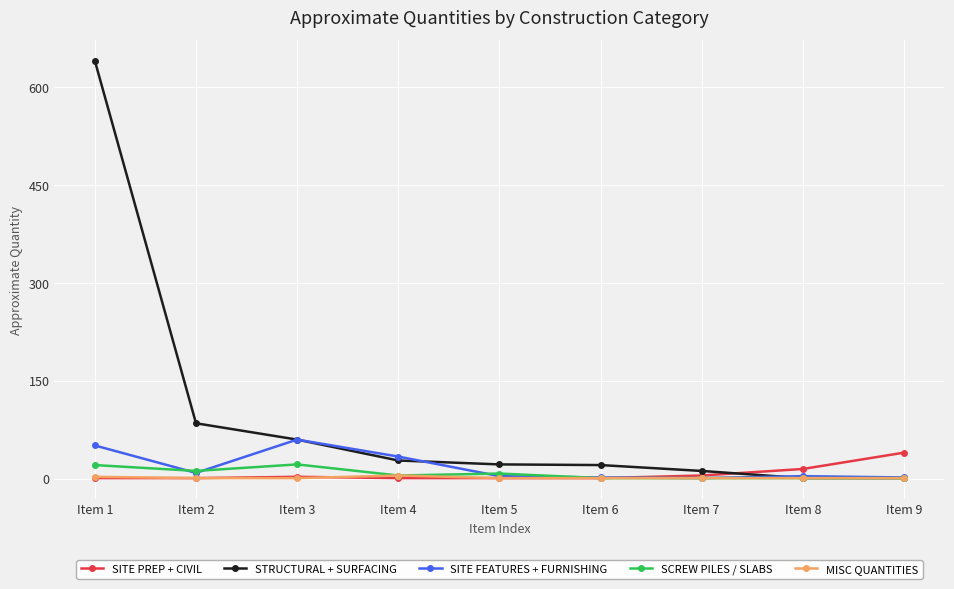

The SITE FEATURES + FURNISHING series shows 60 at Item 3. True or false?

True